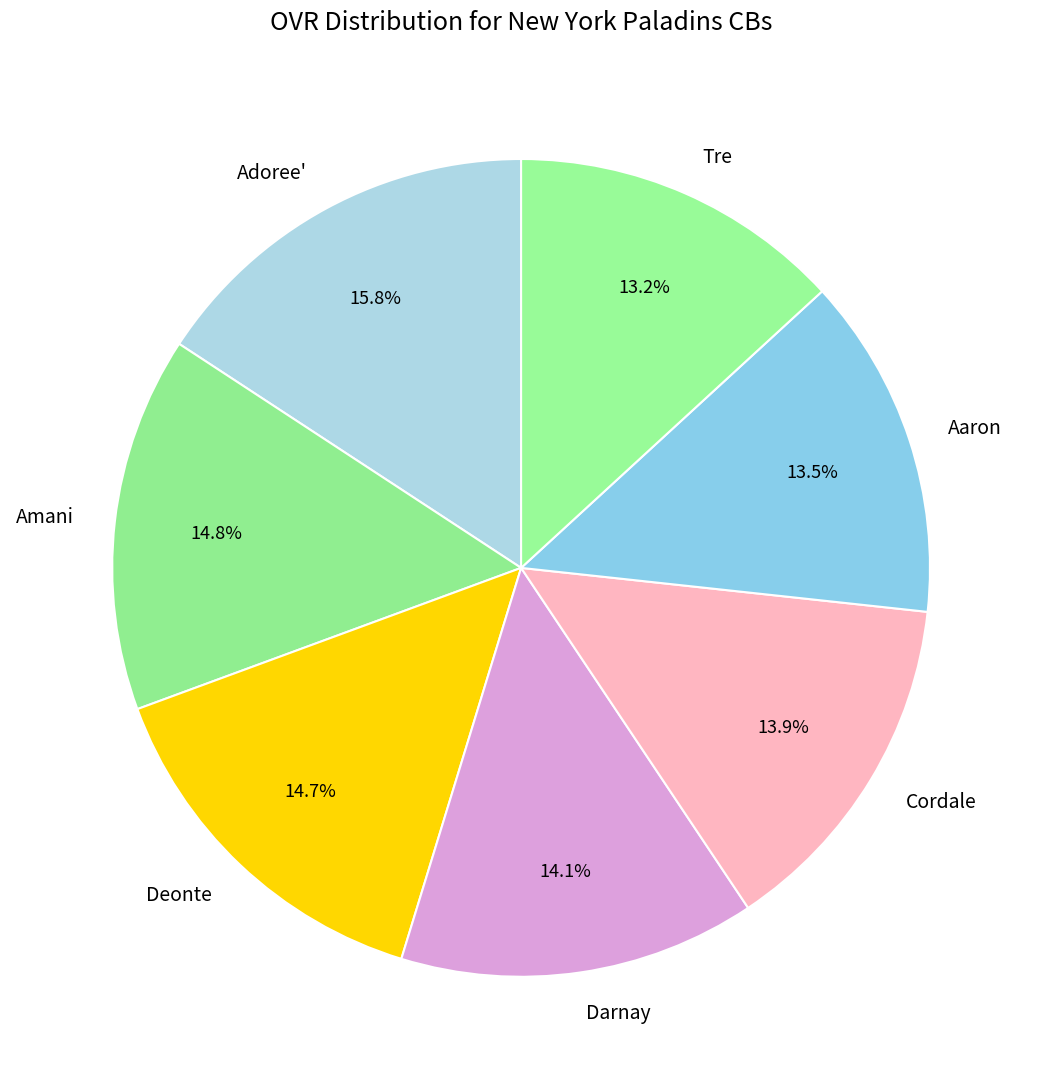

What is the largest slice in the pie chart?

Adoree'